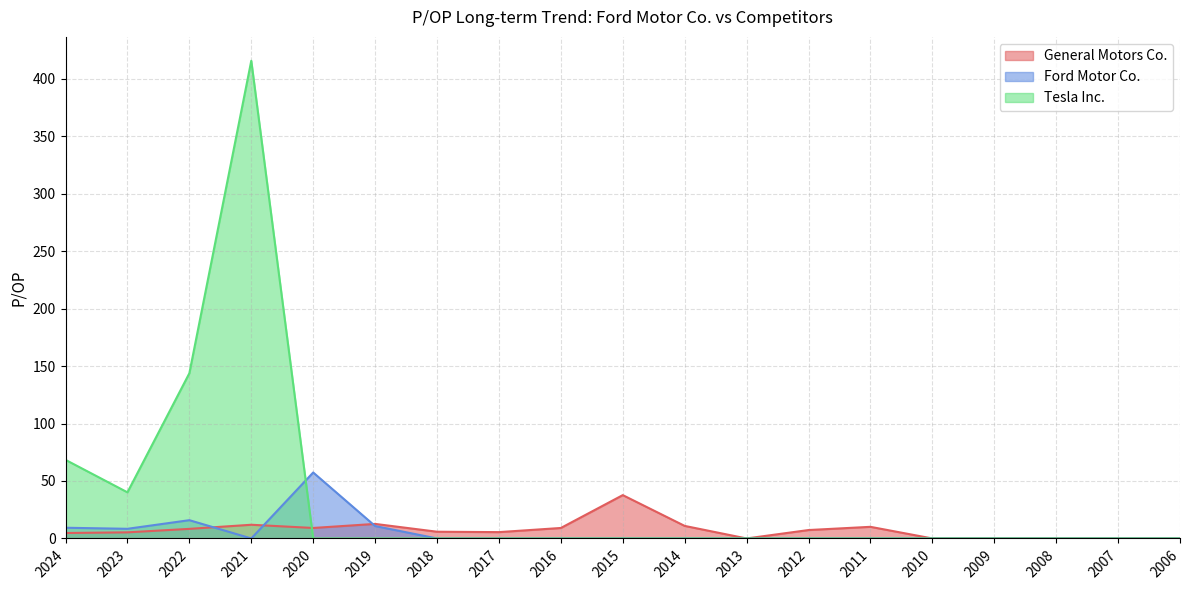

Which category has the highest value in the Ford Motor Co. series?

2020